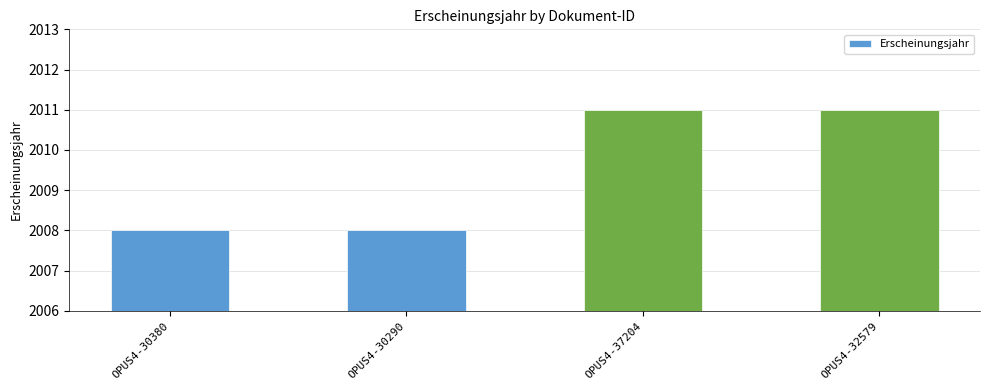

Is it true that the value at OPUS4-37204 is 3425?

False